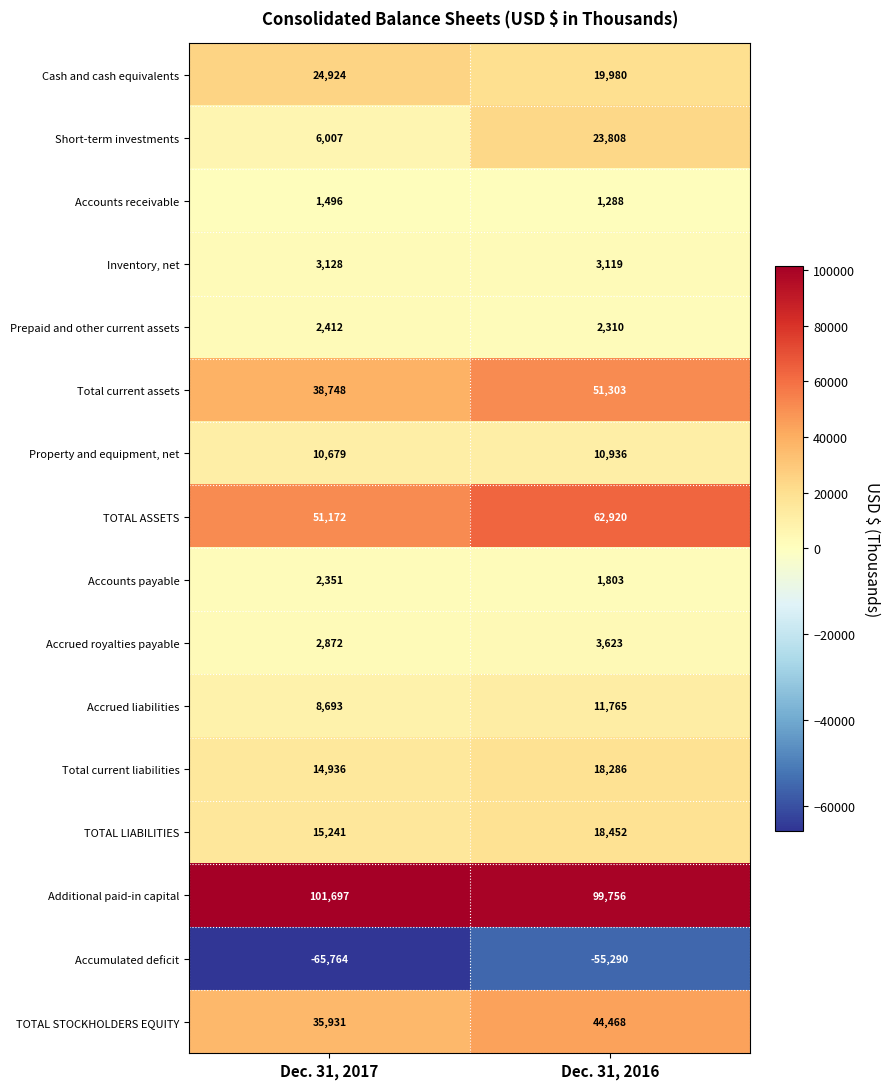

Rank the series by their maximum value, from lowest to highest.

Accumulated deficit, Accounts receivable, Accounts payable, Prepaid and other current assets, Inventory, net, Accrued royalties payable, Property and equipment, net, Accrued liabilities, Total current liabilities, TOTAL LIABILITIES, Short-term investments, Cash and cash equivalents, TOTAL STOCKHOLDERS EQUITY, Total current assets, TOTAL ASSETS, Additional paid-in capital